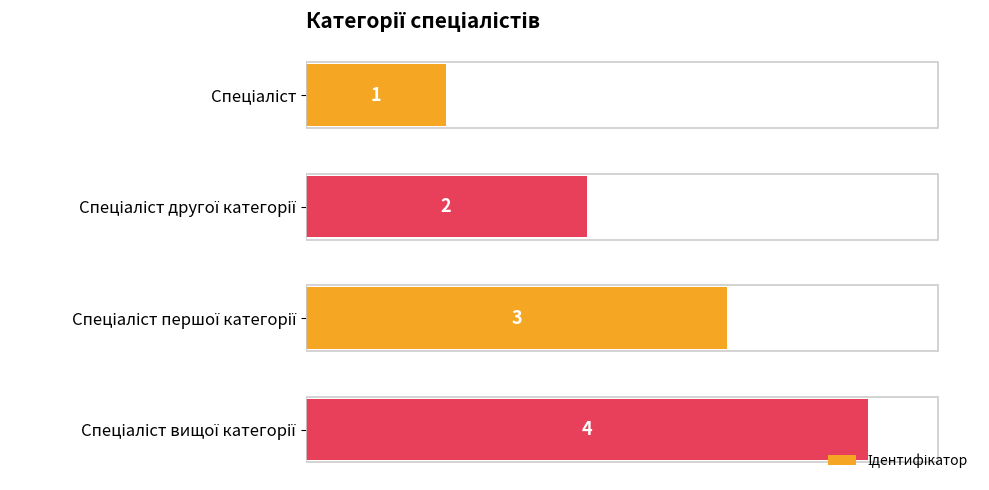

Count the values in the range 2 to 4.

3